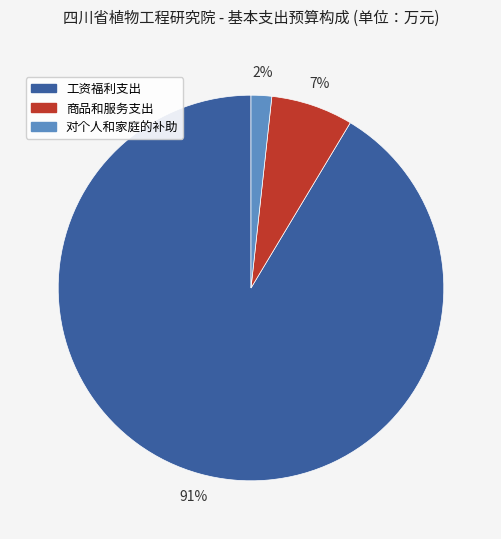

Does 工资福利支出 account for over 50% of the chart?

Yes